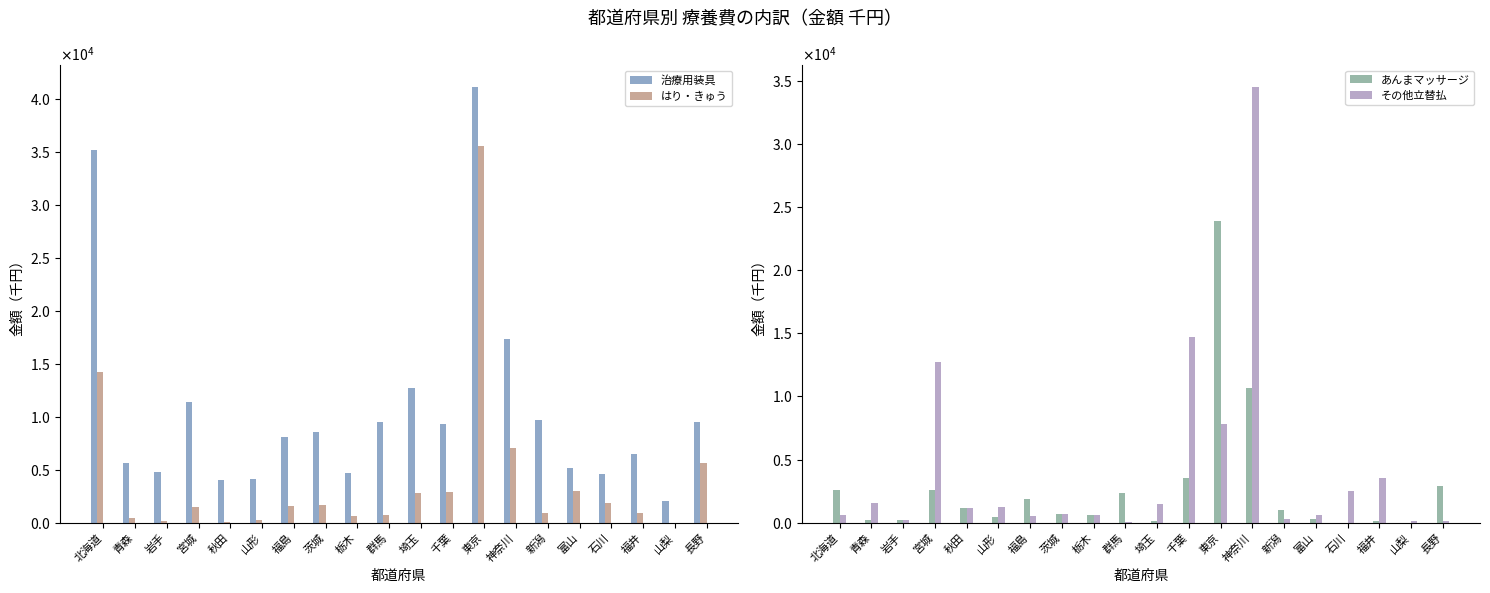

Which series changed the most between 山形 and 山梨?

治療用装具